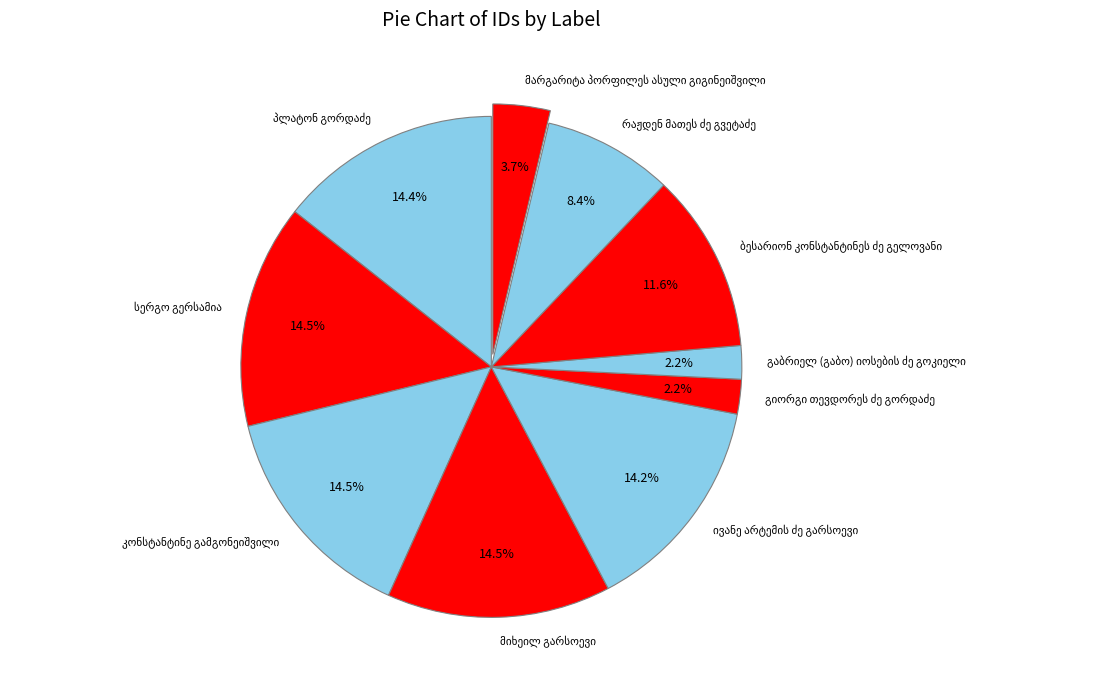

Does any single category account for the majority?

No